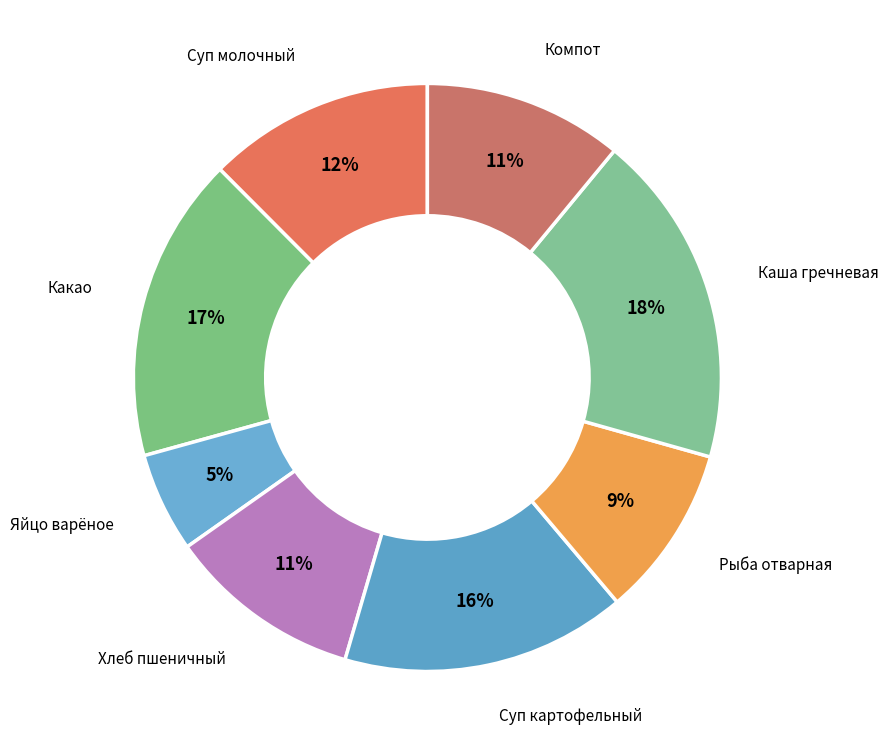

How many slices are in this pie chart?

8